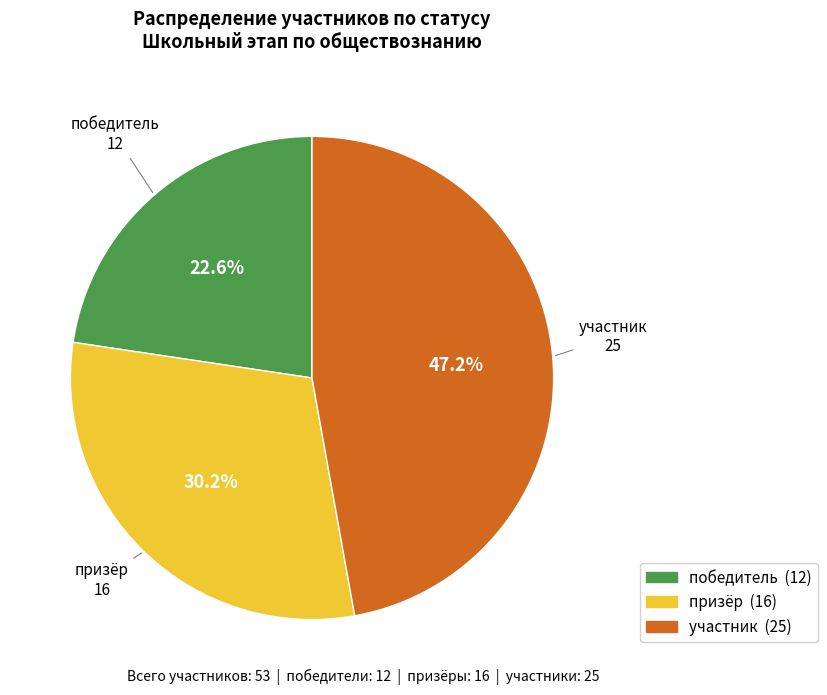

The призёр slice represents 30% of the pie. True or false?

True